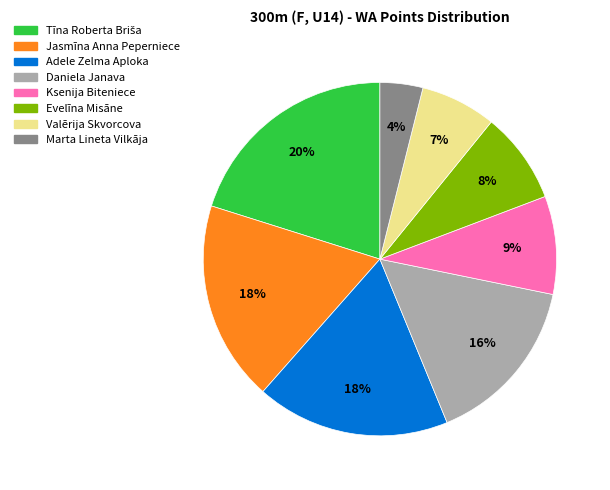

Is the sum of Ksenija Biteniece and Valērija Skvorcova greater than half?

No